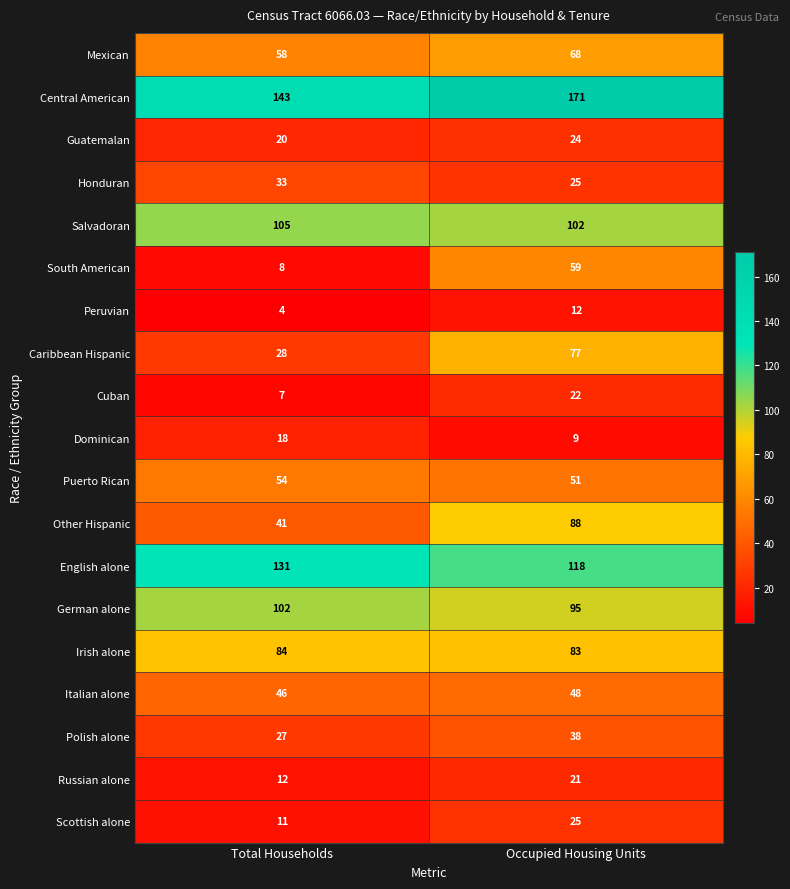

Which series has the largest total across all categories?

Central American